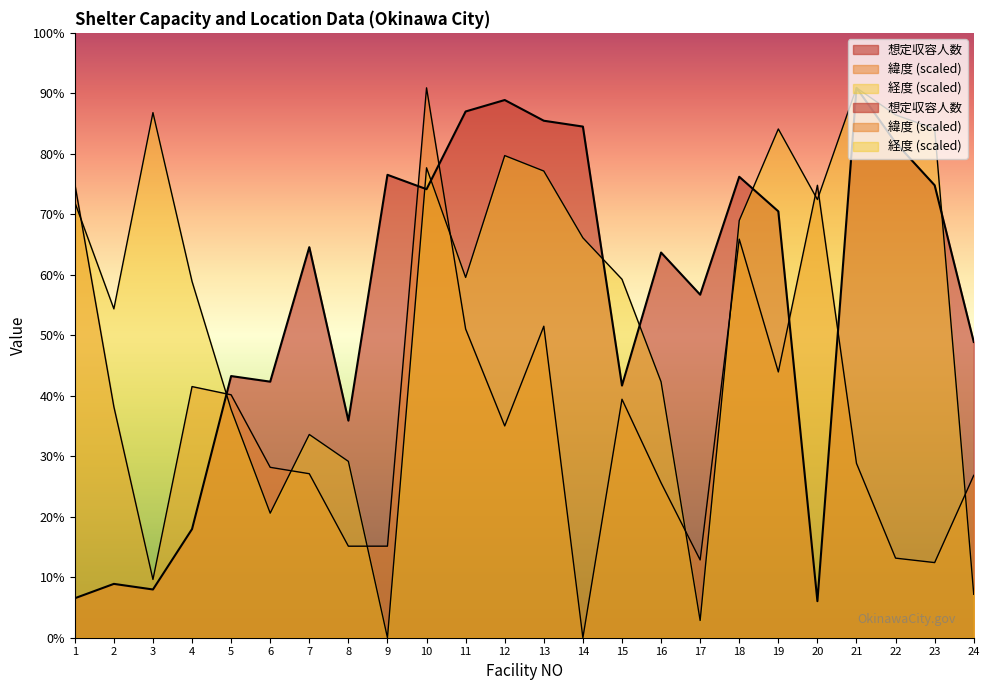

How many values in the 緯度 series exceed 869?

12